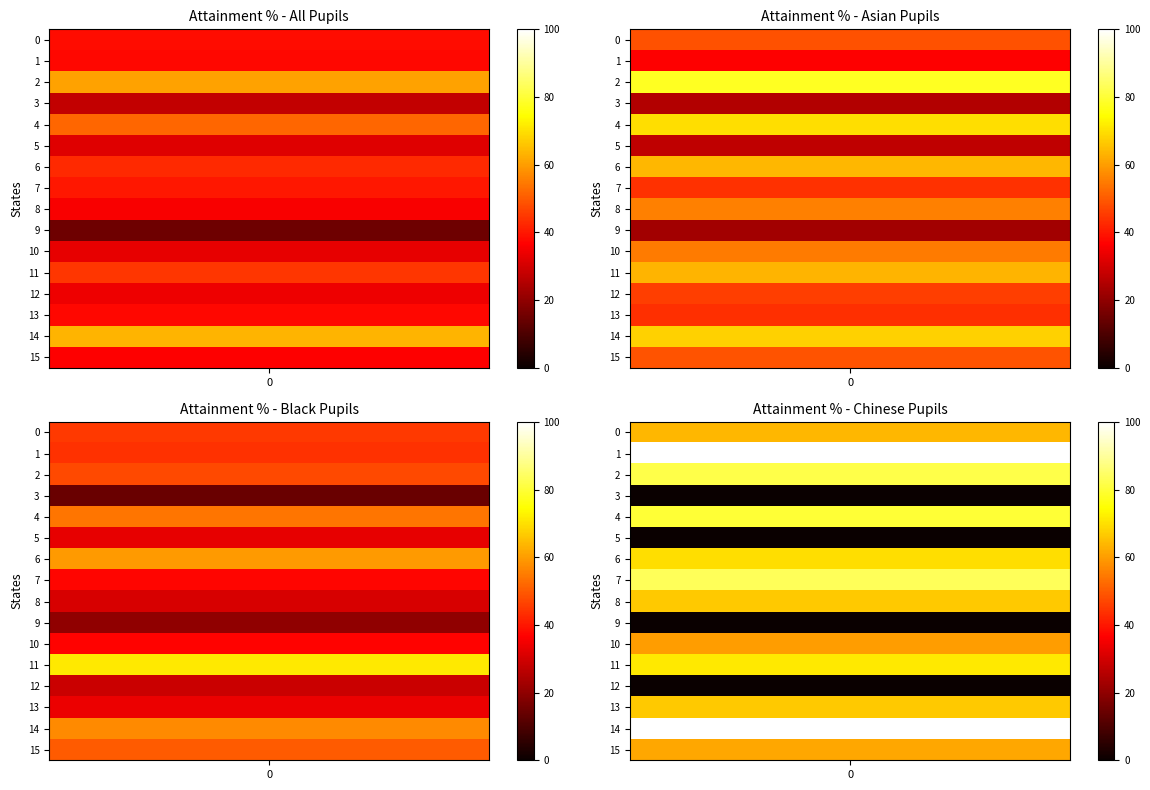

Where does the Chinese_All series first go above 66?

1